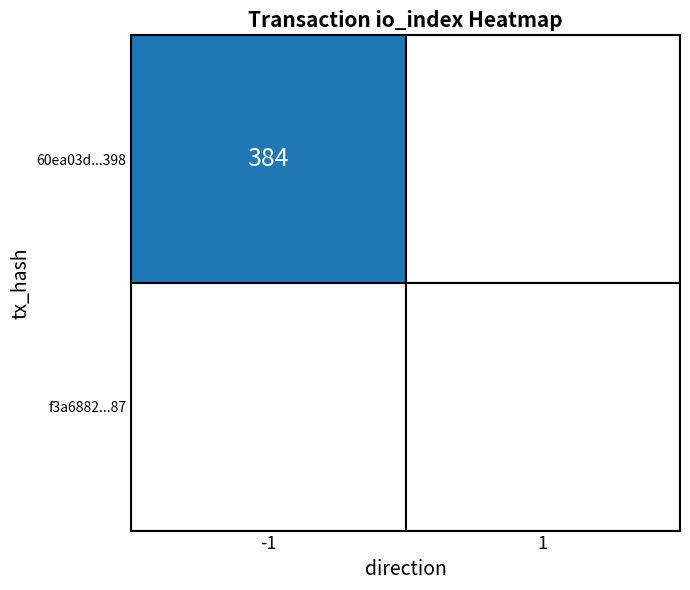

Reading left to right, extract all data points from this chart.

60ea03d635a82521bdf4661e70c359b7dc58398: 384	0
f3a6882e0bb4130c2df061c91e08014a8896d87: 0	0